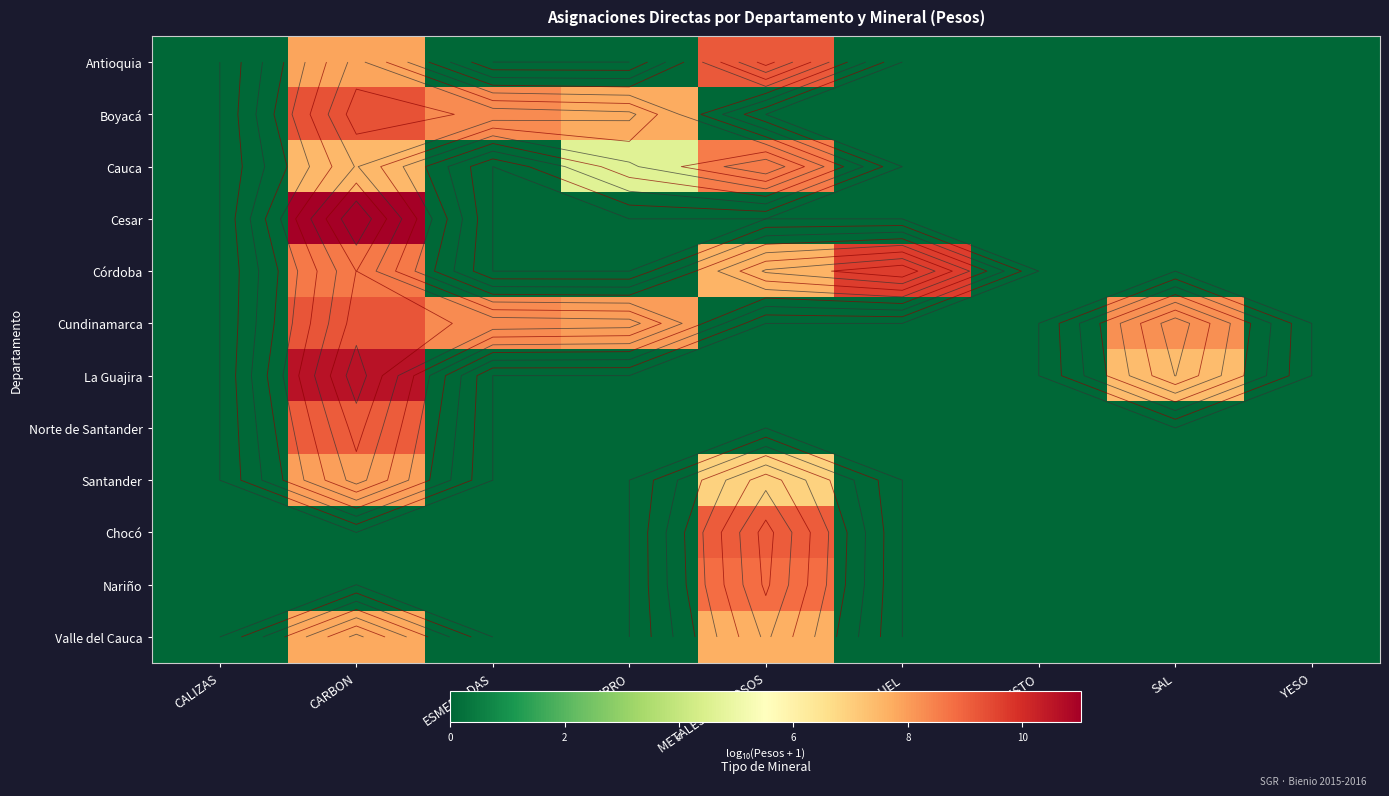

How many Chocó values are between 0 and 1?

8